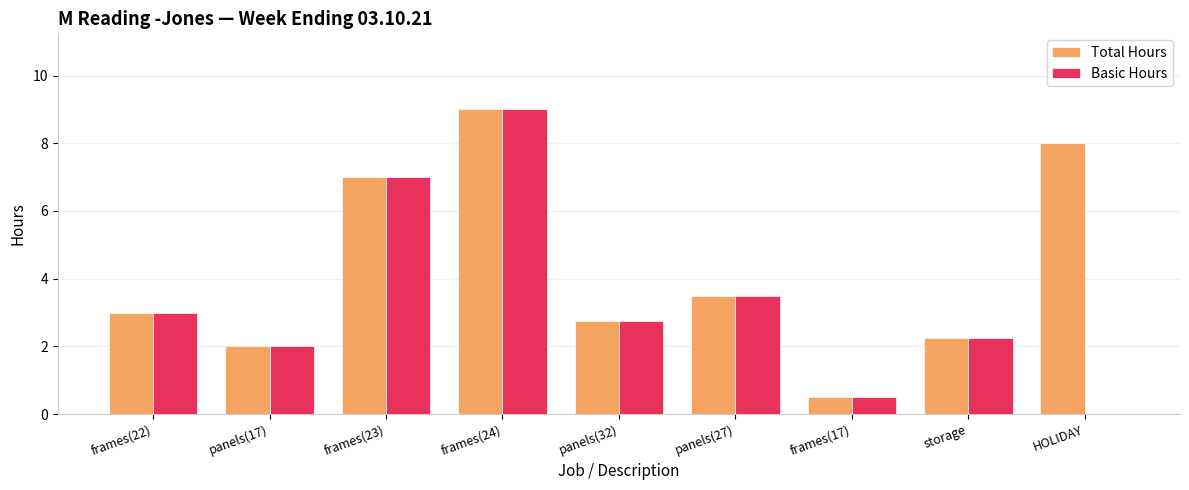

At which category does the chart reach its peak across all series?

frames(24)